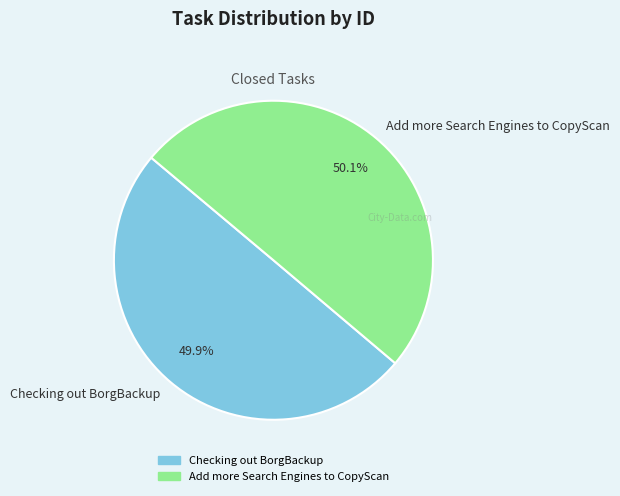

What is the ratio of the value at Checking out BorgBackup to the value at Add more Search Engines to CopyScan?

1.0